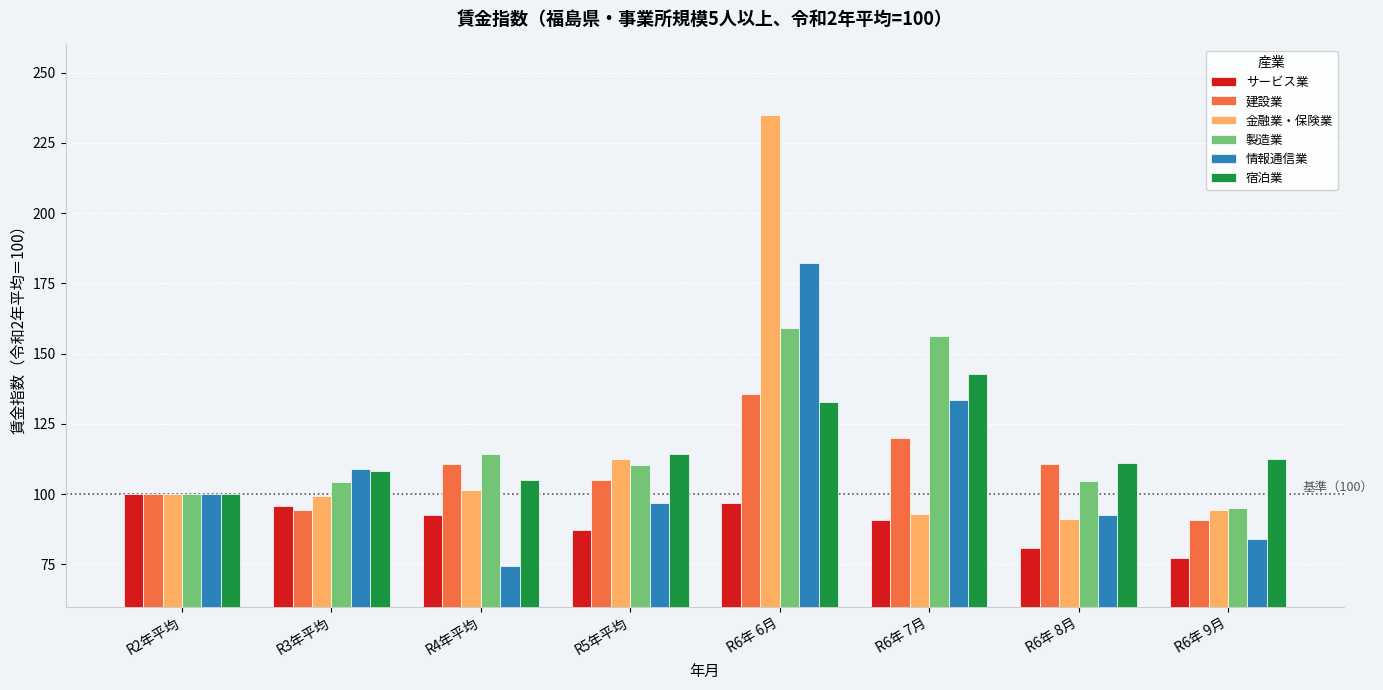

What position from the left is R6年 6月?

5